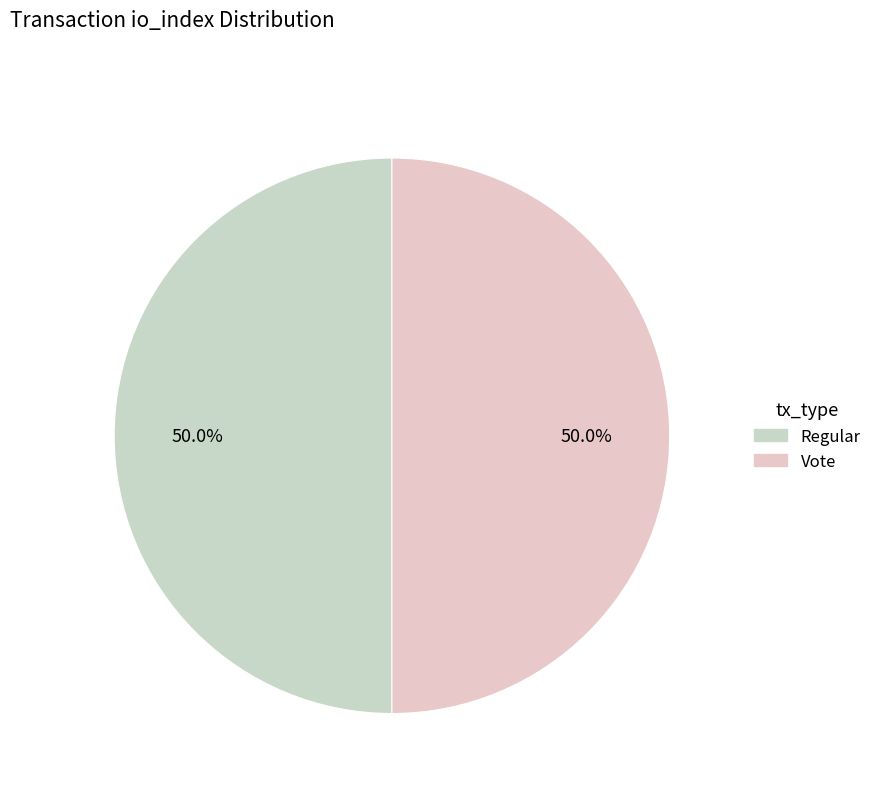

How many segments does this pie chart have?

2